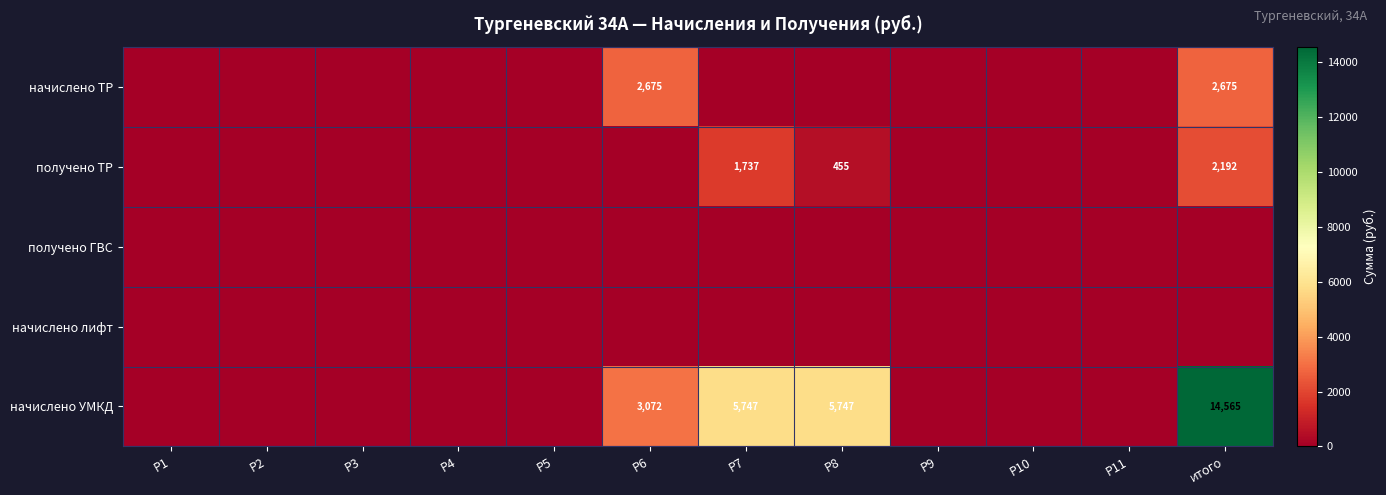

True or false: начислено УМКД has a value of 3072 at Р6.

True